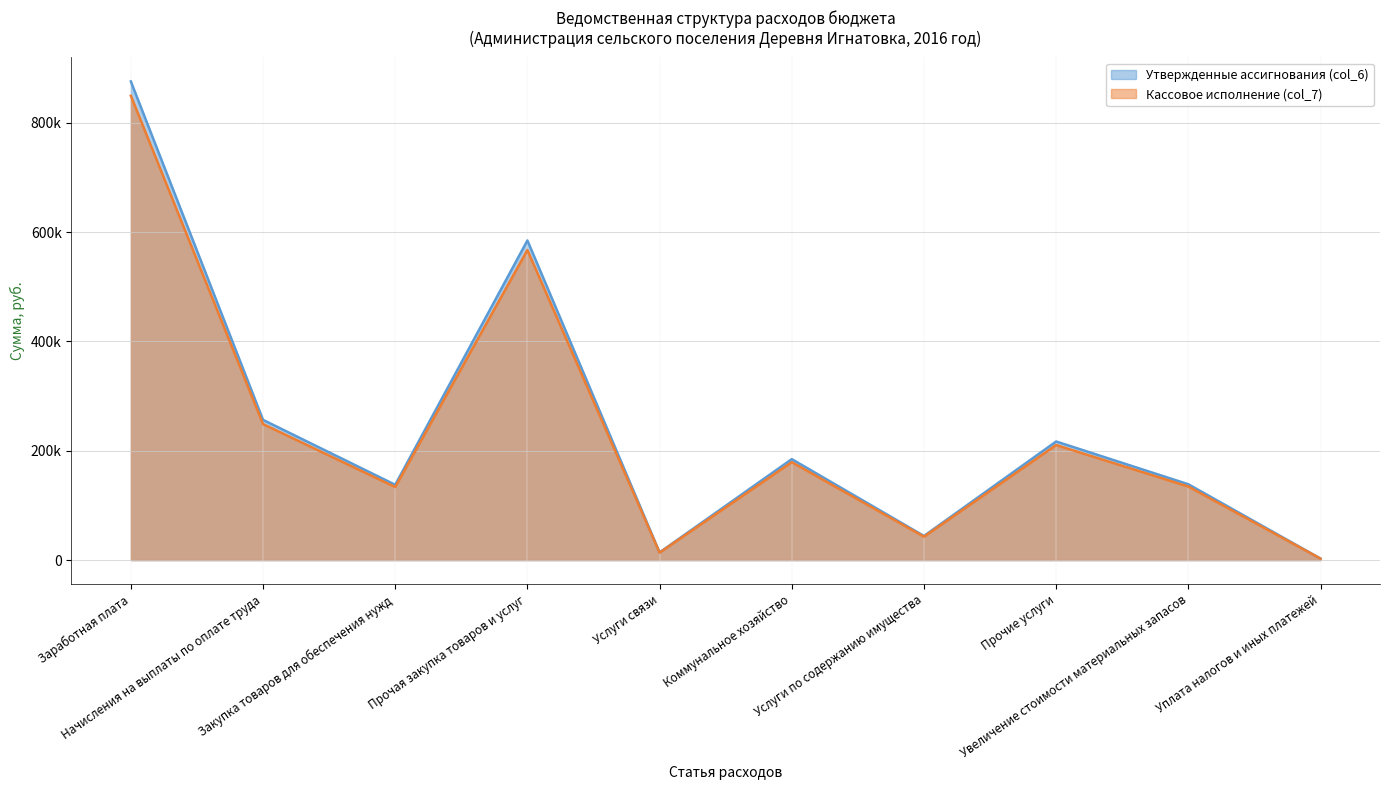

Reading left to right, transcribe all the data shown in this chart.

Утвержденные ассигнования (col_6): 875783.9	256583.3	137816.1	584800.0	14113.1	184785.9	44179.0	217042.3	138792.8	2793.0
Кассовое исполнение (col_7): 849510.4	248885.8	133681.6	567256.0	13689.7	179242.3	42853.6	210531.1	134629.0	2709.2